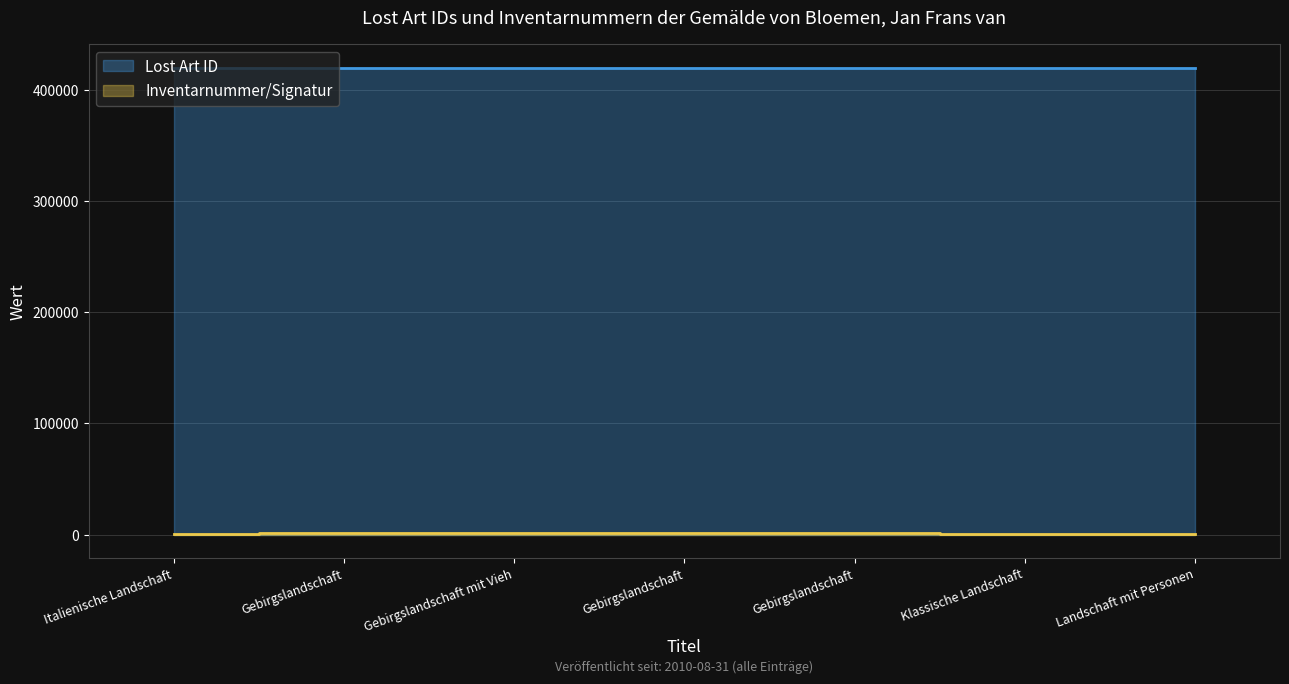

Reading left to right, what are all the values shown in this chart?

Lost Art ID: 419268	419812	419811	419813	419814	419269	419297
Inventarnummer/Signatur: 235	1106	1105	1107	1108	236	270